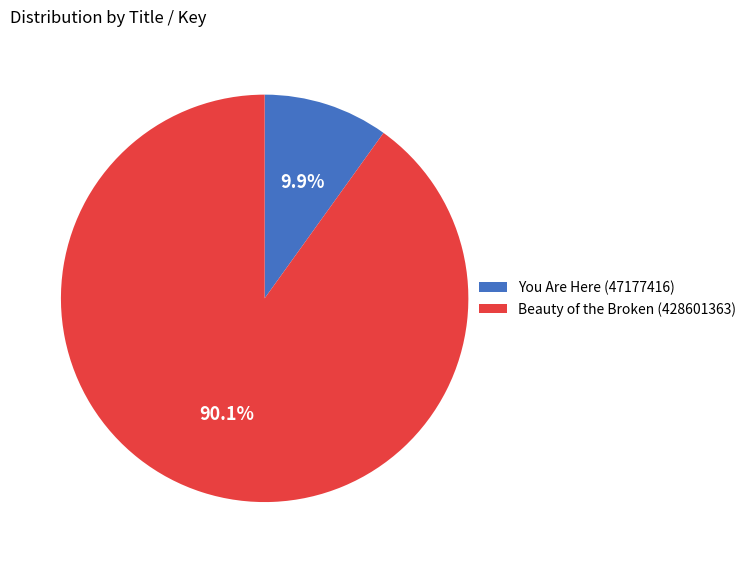

Which has a higher value, You Are Here (47177416) or Beauty of the Broken (428601363)?

Beauty of the Broken (428601363)